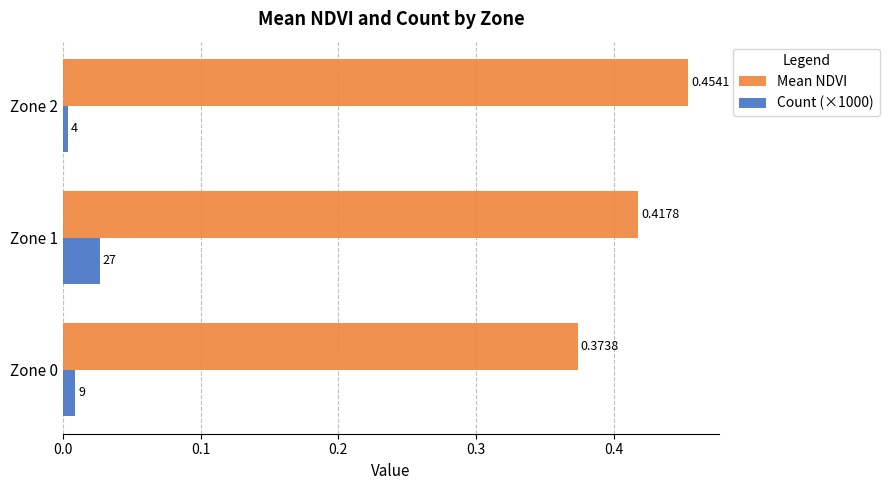

Which series has the largest range (max minus min)?

Mean NDVI